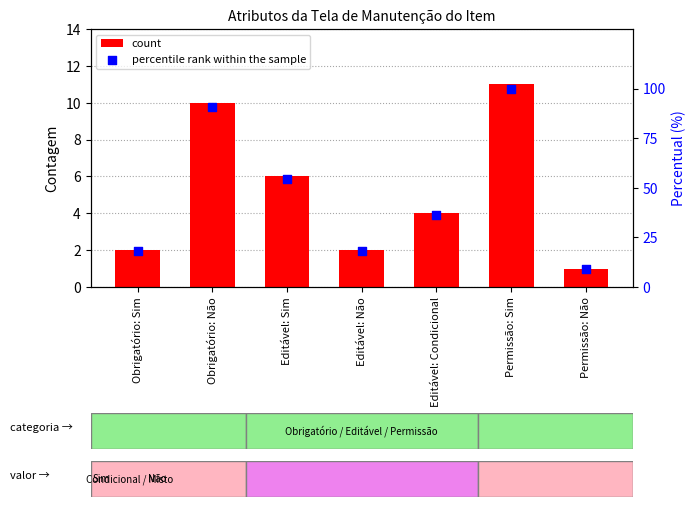

At which category is the sum across all series the highest?

Permissão: Sim